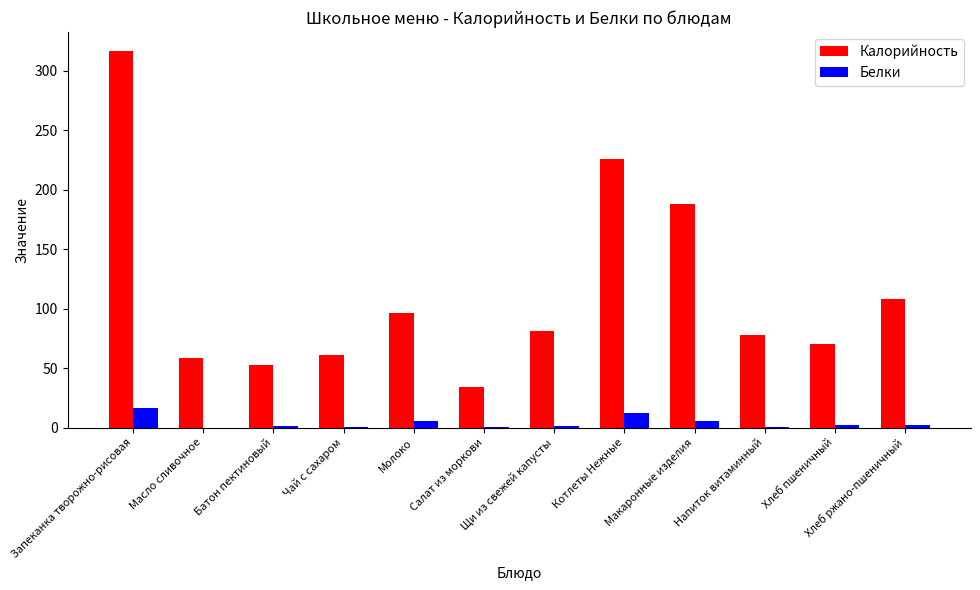

What is the maximum value for Калорийность?

316.8